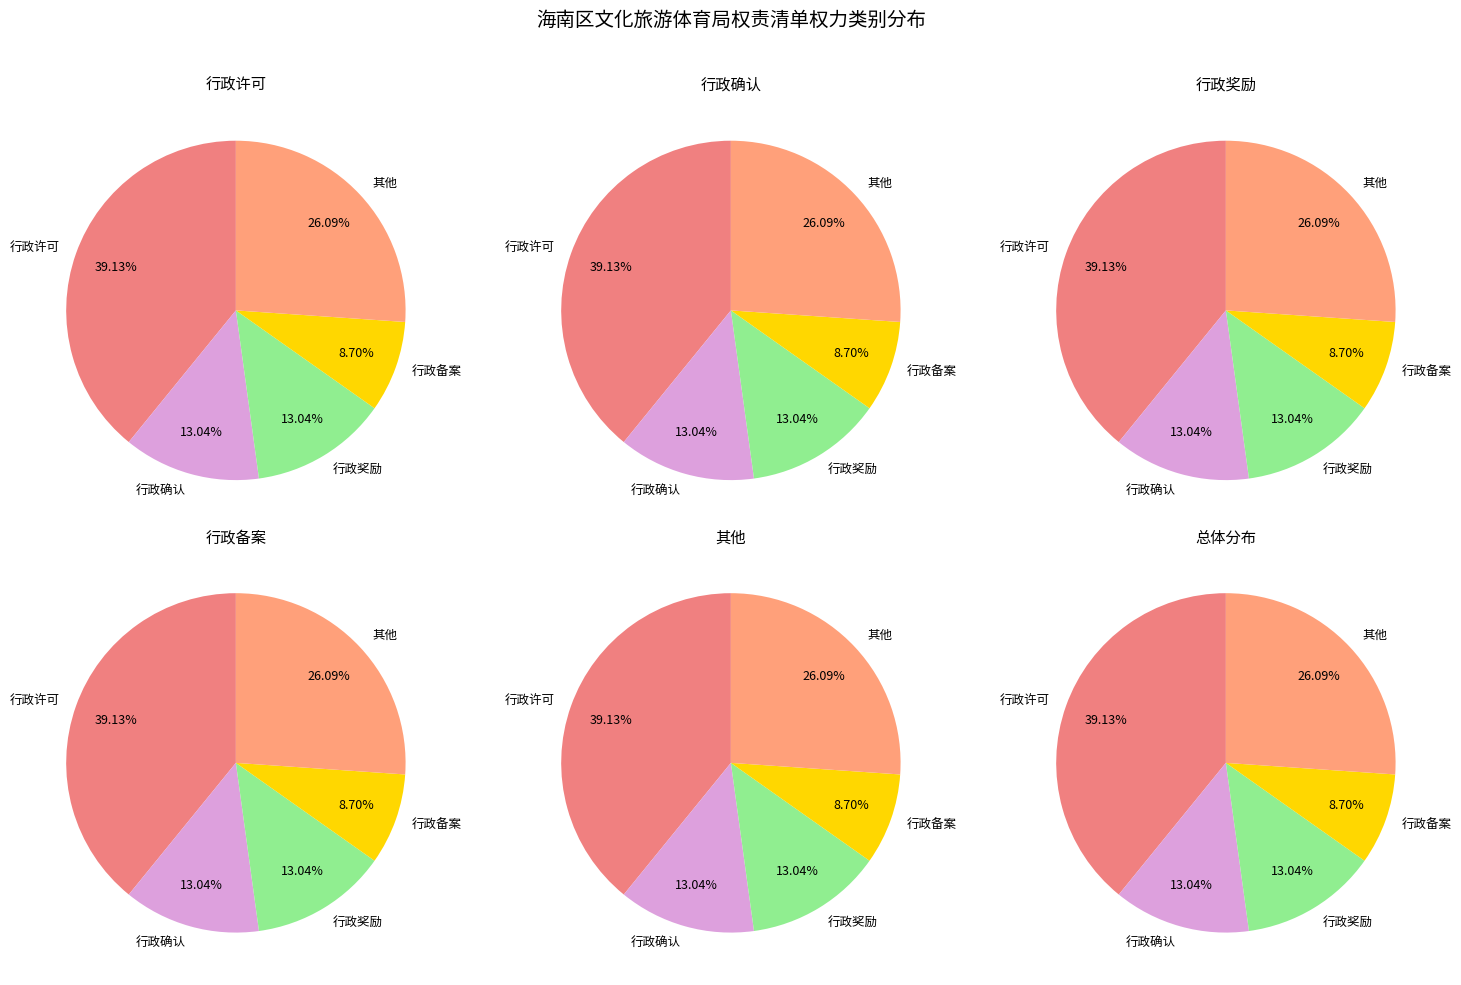

Combined, do 其他 and 行政备案 account for over 50%?

No